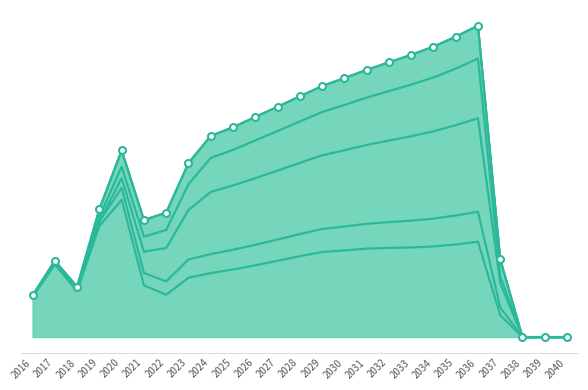

Reading left to right, extract all data points from this chart.

2016=4754854.7	2017=8694977.3	2018=5743808.6	2019=14597954.8	2020=21282081.9	2021=13345071.6	2022=14183451.4	2023=19837944.2	2024=22927508.0	2025=23925980.3	2026=25095719.6	2027=26253136.7	2028=27447165.5	2029=28619754.9	2030=29518903.6	2031=30467818.0	2032=31322555.6	2033=32178326.6	2034=33115197.8	2035=34241956.3	2036=35513309.9	2037=8868690.1	2038=0.0	2039=0.0	2040=0.0